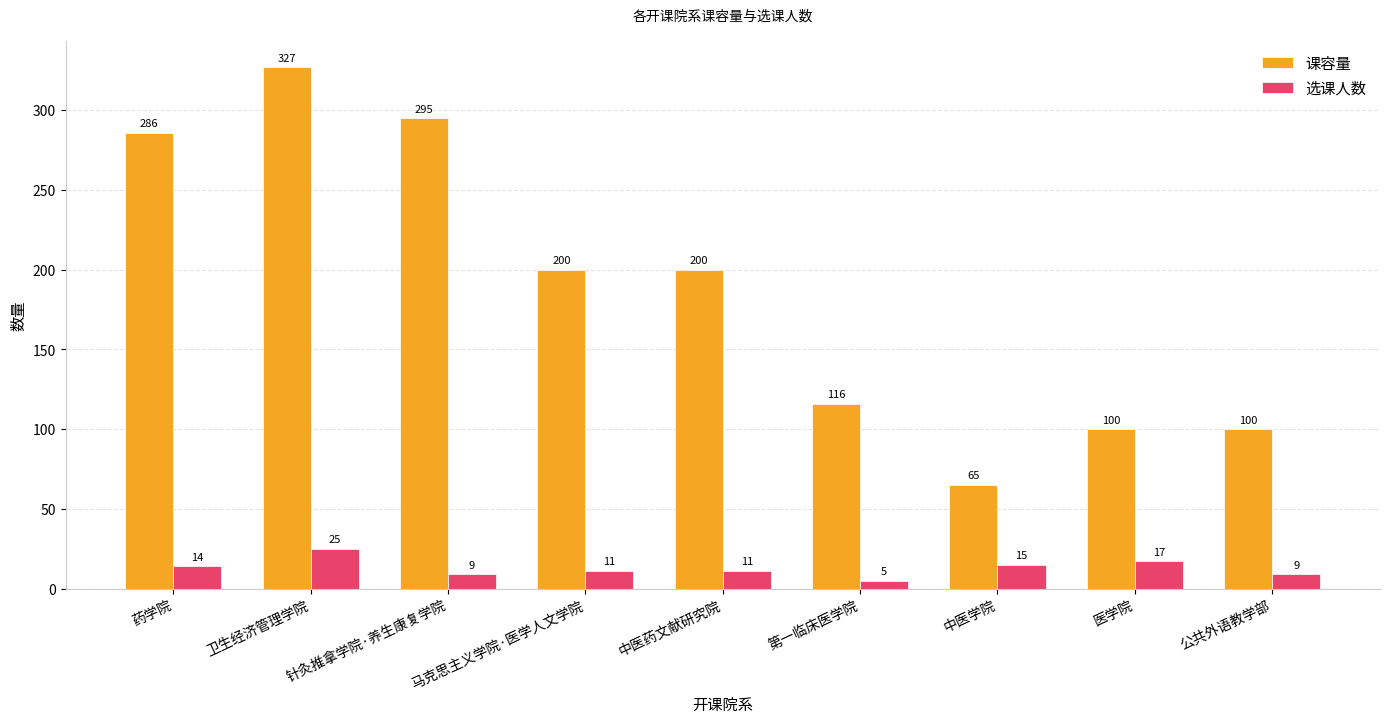

How many data points in 选课人数 are less than 11?

3